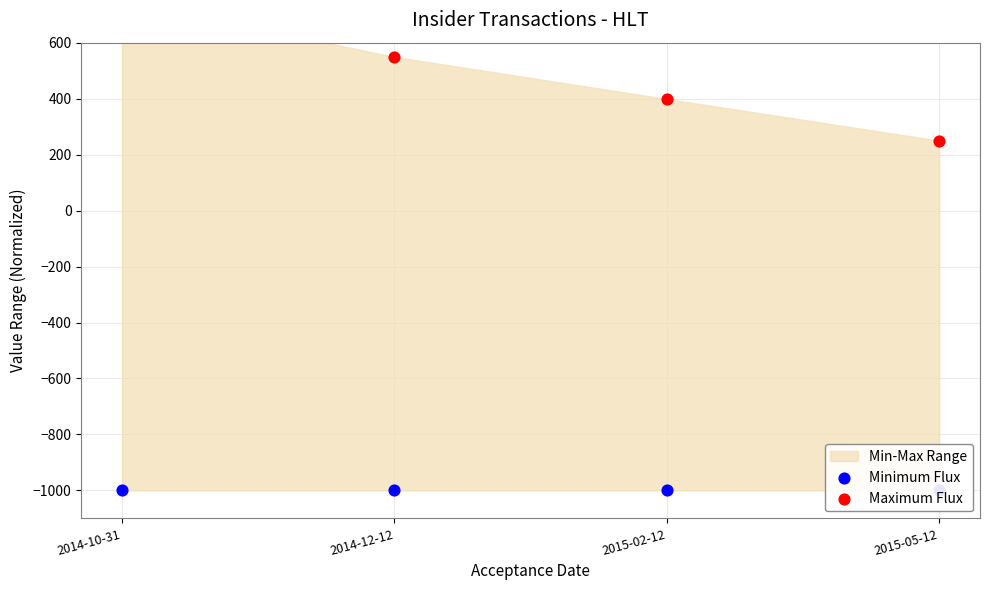

What is the total value across all series at 2015-05-12?

-750.0